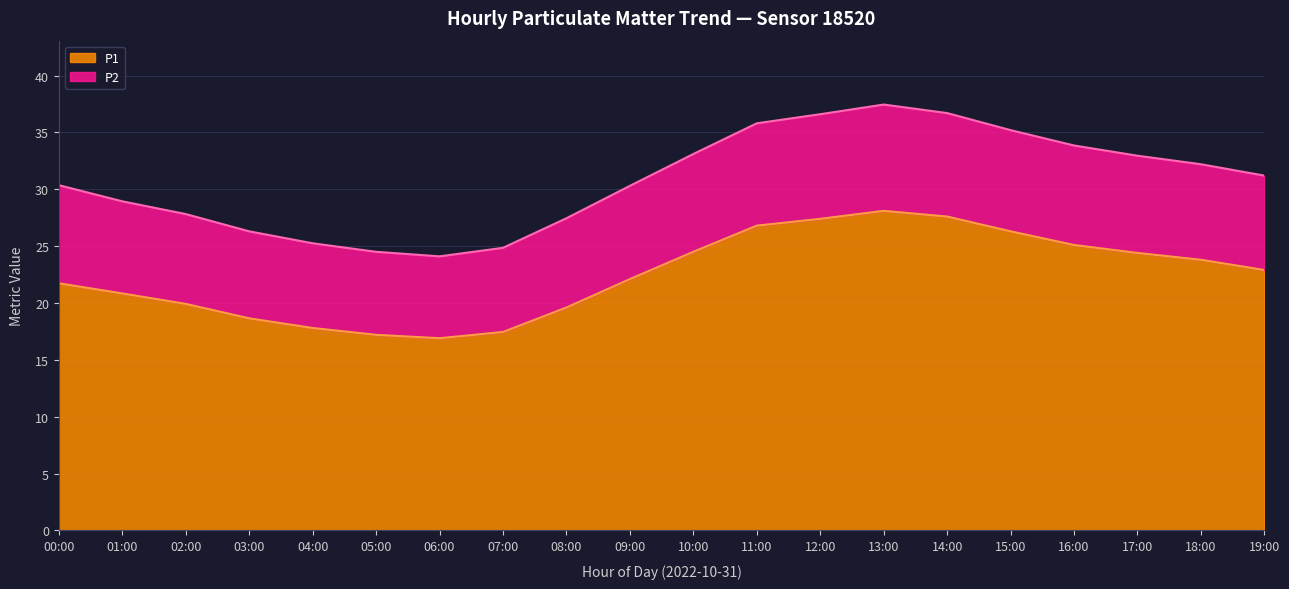

Between 02:00 and 01:00, which is larger?

01:00